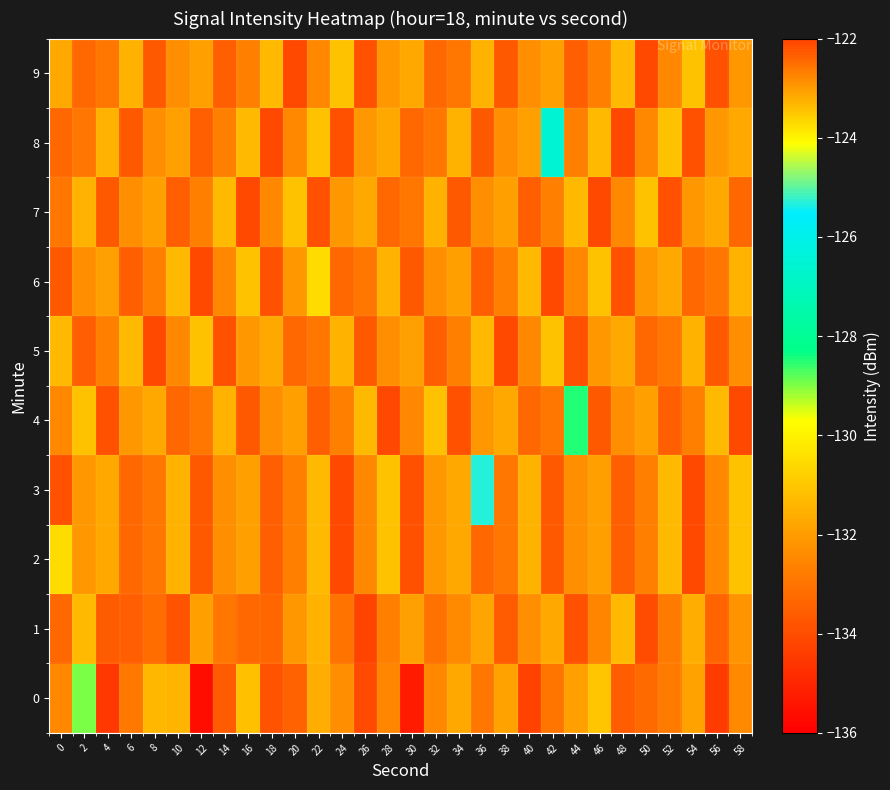

Which has a higher value, 40 or 44?

44